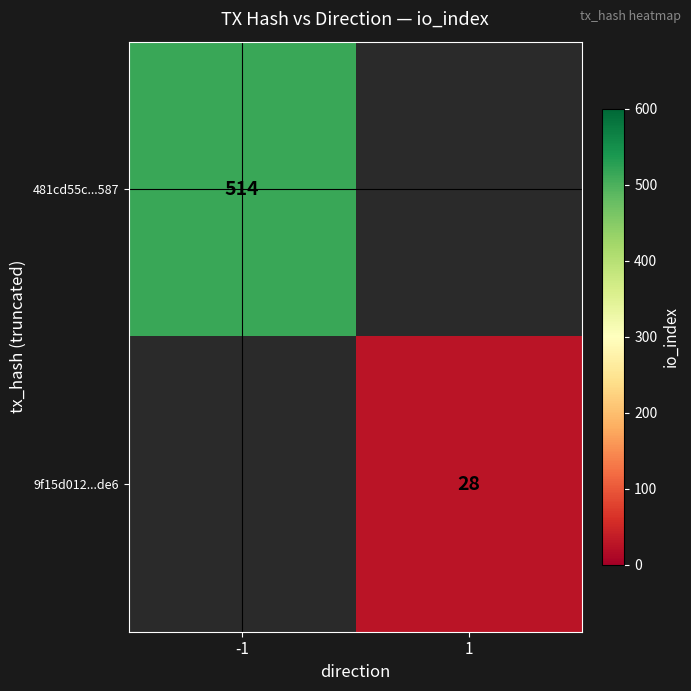

The value of 9f15d012...de6 at 1 is 28. True or false?

True